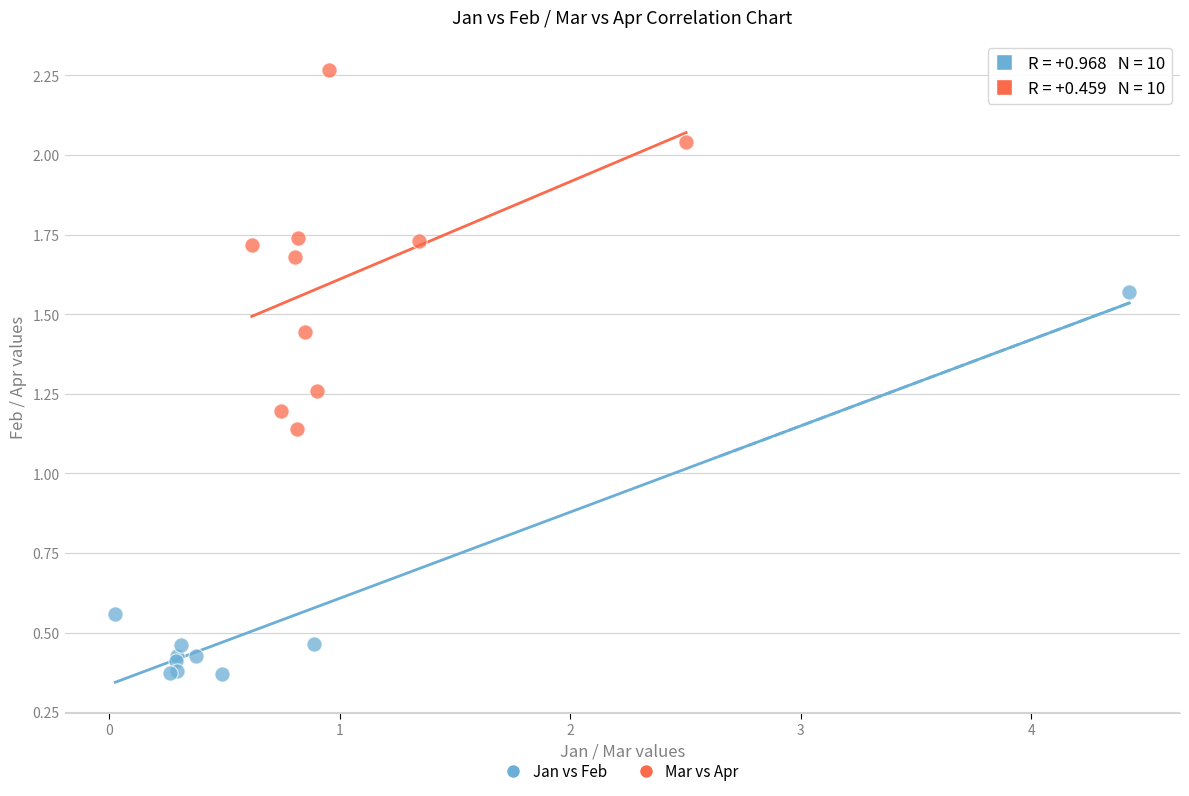

Which series has the widest spread of Y values?

Jan vs Feb